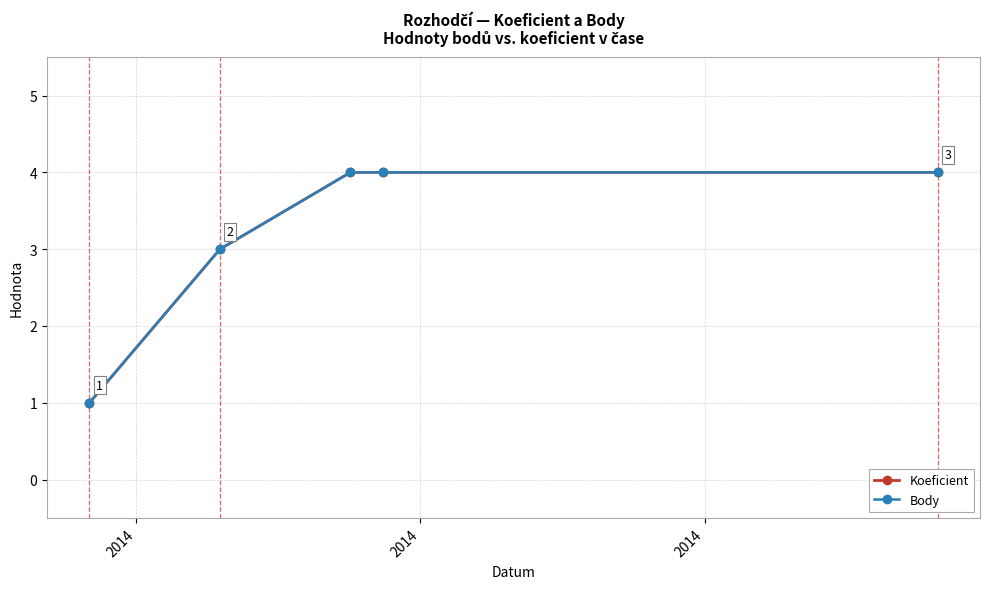

Is this an area chart (filled region under the line)?

No